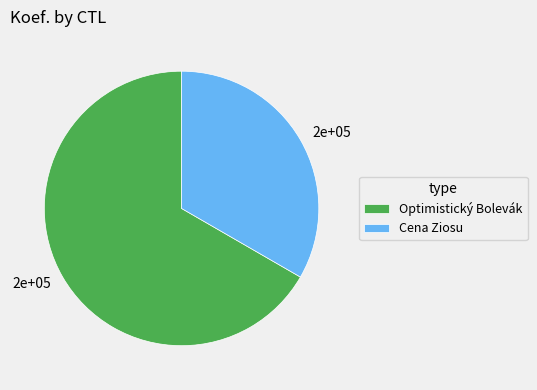

Rank the categories by value from highest to lowest.

Optimistický Bolevák, Cena Ziosu